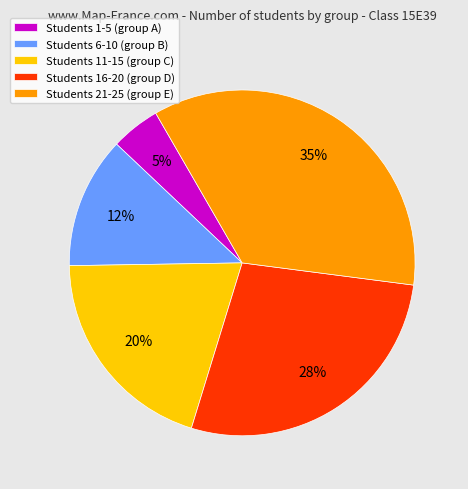

Does Students 1-5 (group A) represent more than half of the total?

No